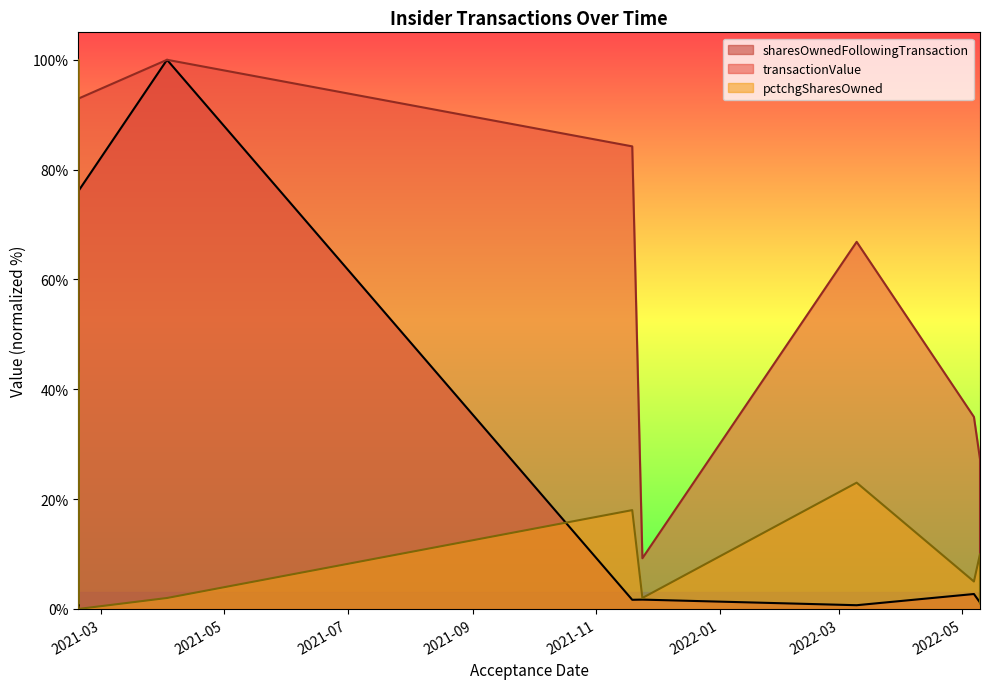

How many times do pctchgSharesOwned and transactionValue cross each other?

2